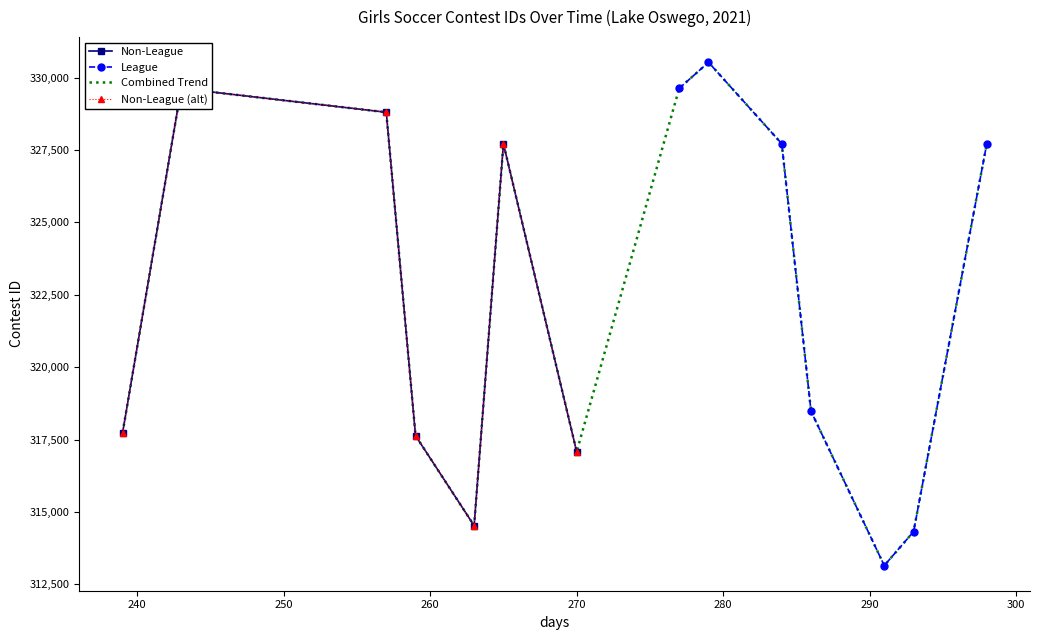

What is the spread (max minus min) of values at 260?

844